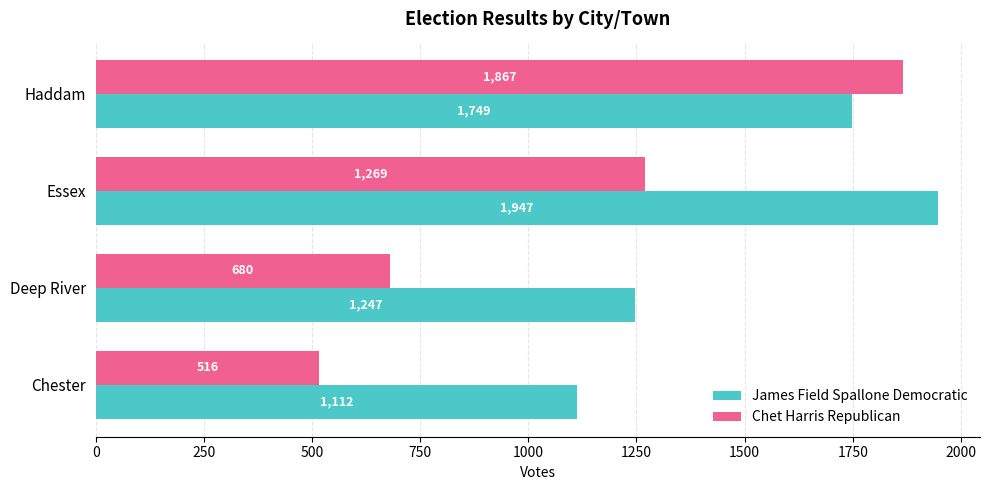

How many Chet Harris Republican values are between 680 and 1867?

3